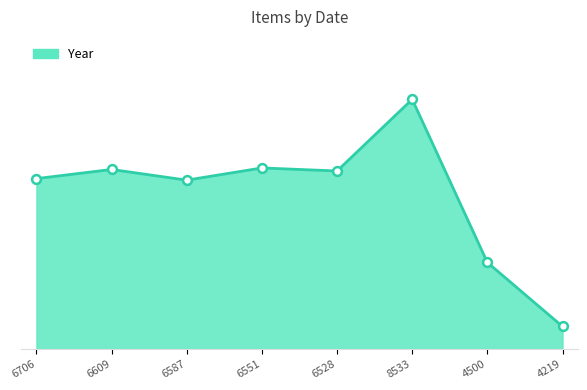

Does the chart have visible grid lines?

No